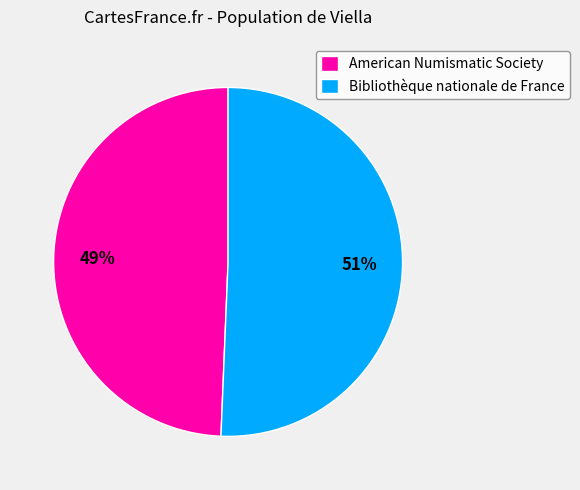

Rank the categories by value from highest to lowest.

Bibliothèque nationale de France, American Numismatic Society